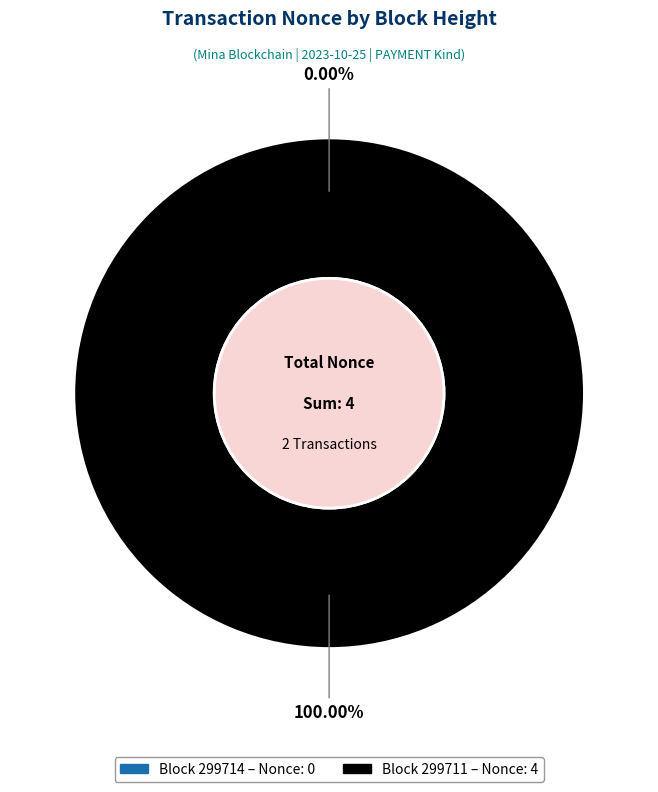

Rank the categories by value from highest to lowest.

299711, 299714